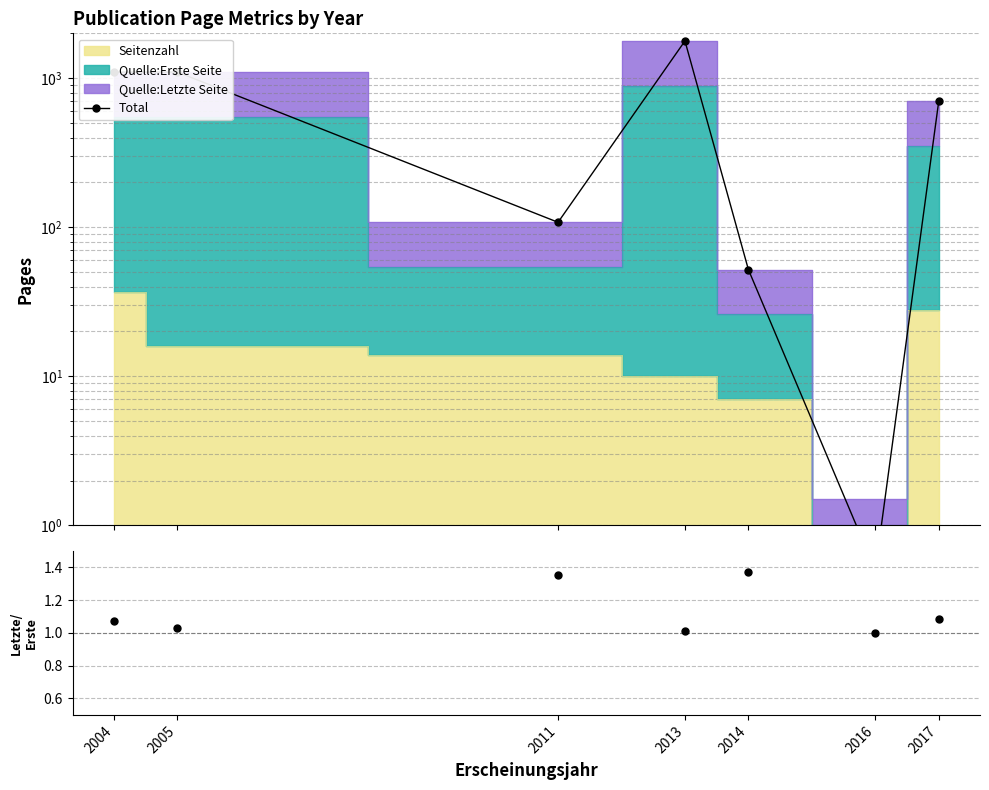

Reading left to right, transcribe all the data shown in this chart.

Total: 1098.0	1100.0	108.0	1778.0	52.0	0.5	702.0
Letzte/Erste: 1.1	1.0	1.4	1.0	1.4	1.0	1.1